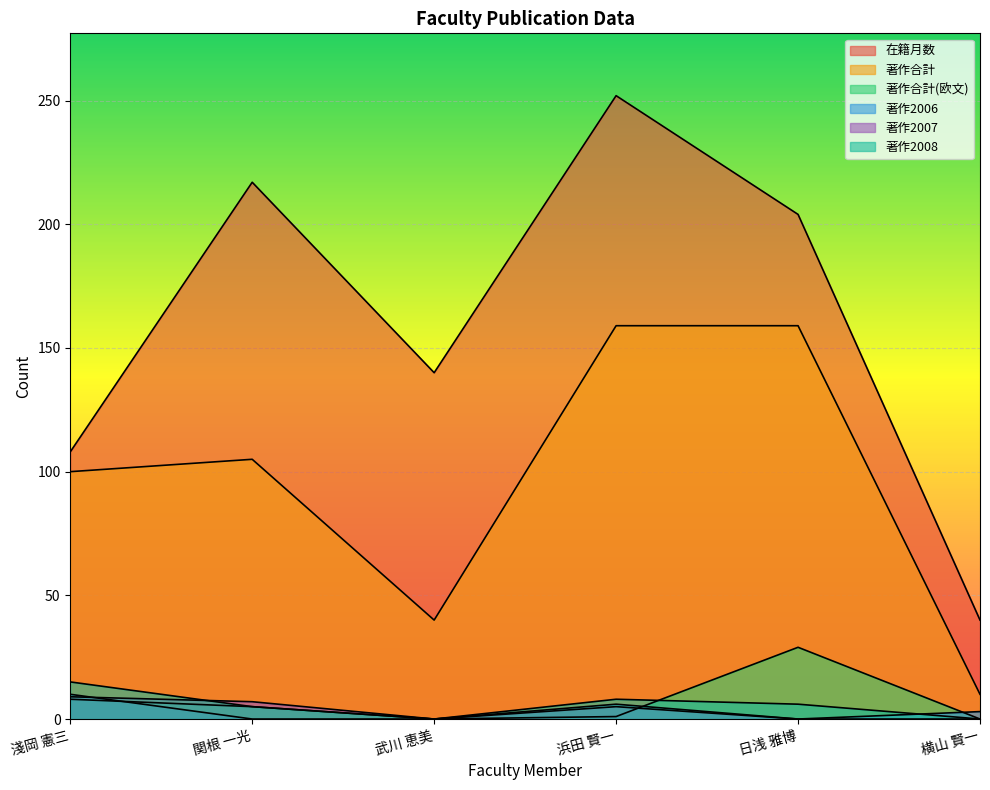

What is the total value across all series at 武川 恵美?

180